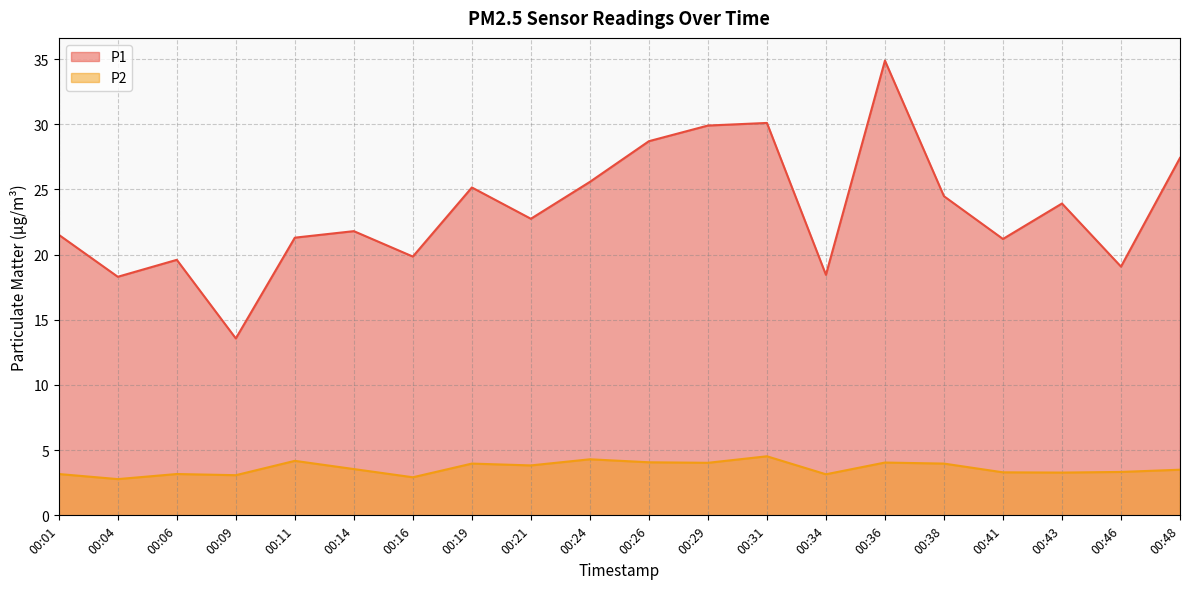

Reading left to right, what are all the values shown in this chart?

P1: 21.5	18.3	19.6	13.6	21.3	21.8	19.9	25.1	22.8	25.6	28.7	29.9	30.1	18.4	34.9	24.5	21.2	23.9	19.1	27.4
P2: 3.2	2.8	3.2	3.1	4.2	3.5	2.9	4.0	3.8	4.3	4.1	4.0	4.5	3.1	4.0	4.0	3.3	3.3	3.3	3.5